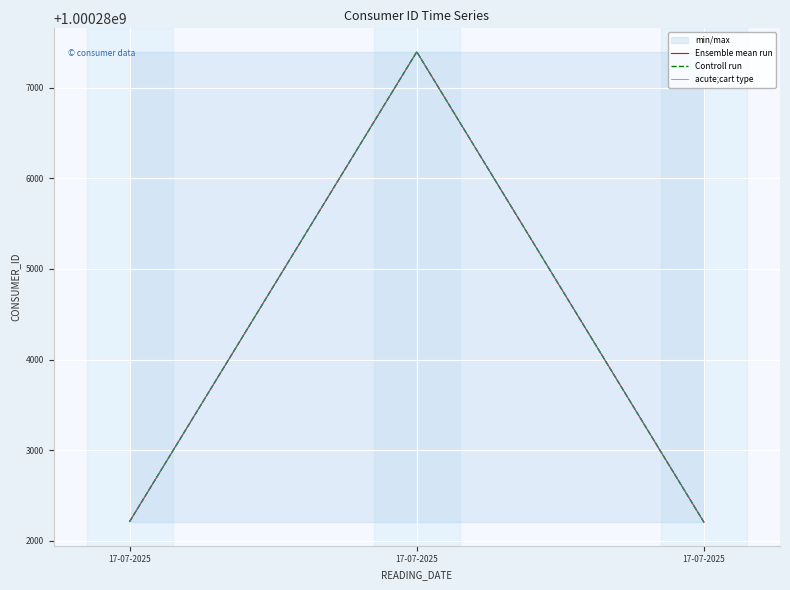

Which category has the highest value in the Controll run series?

17-07-2025